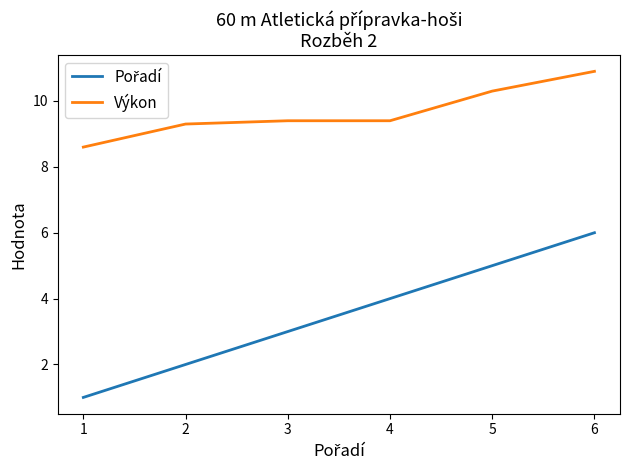

What is the difference between the highest and lowest values at 4?

5.4